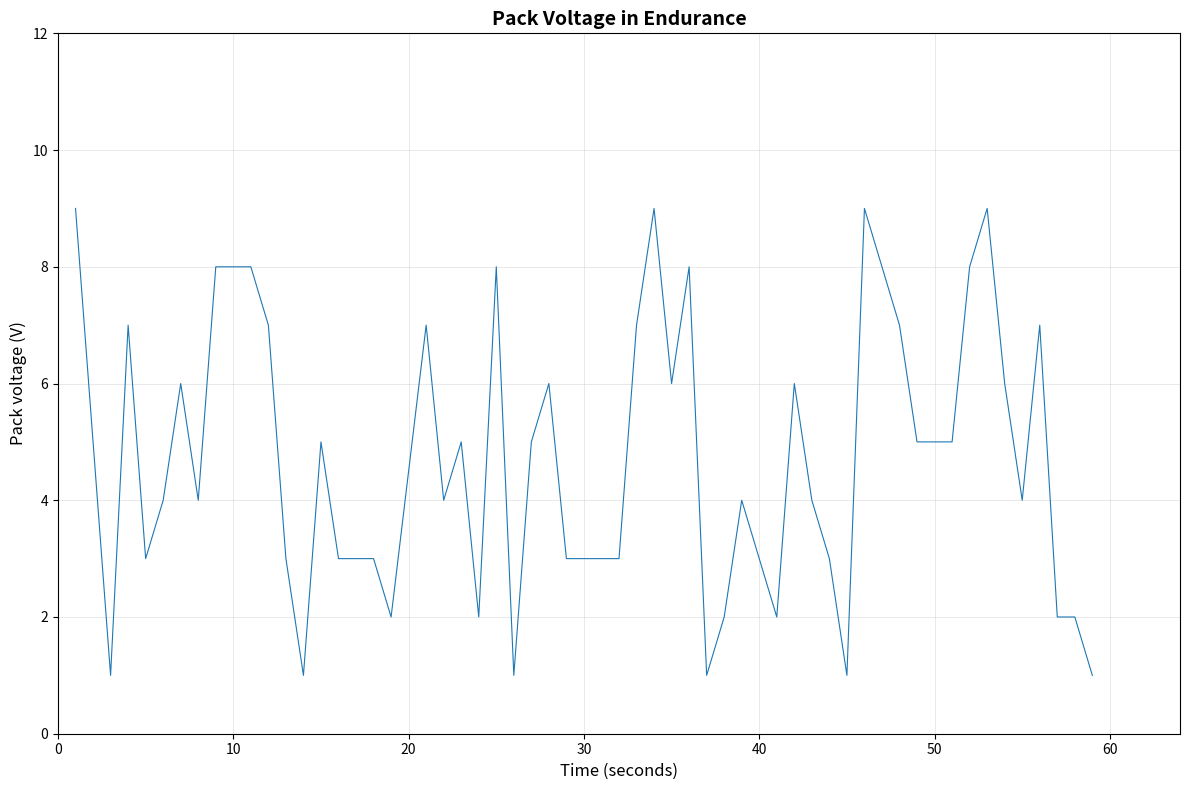

What is the greatest value displayed?

9